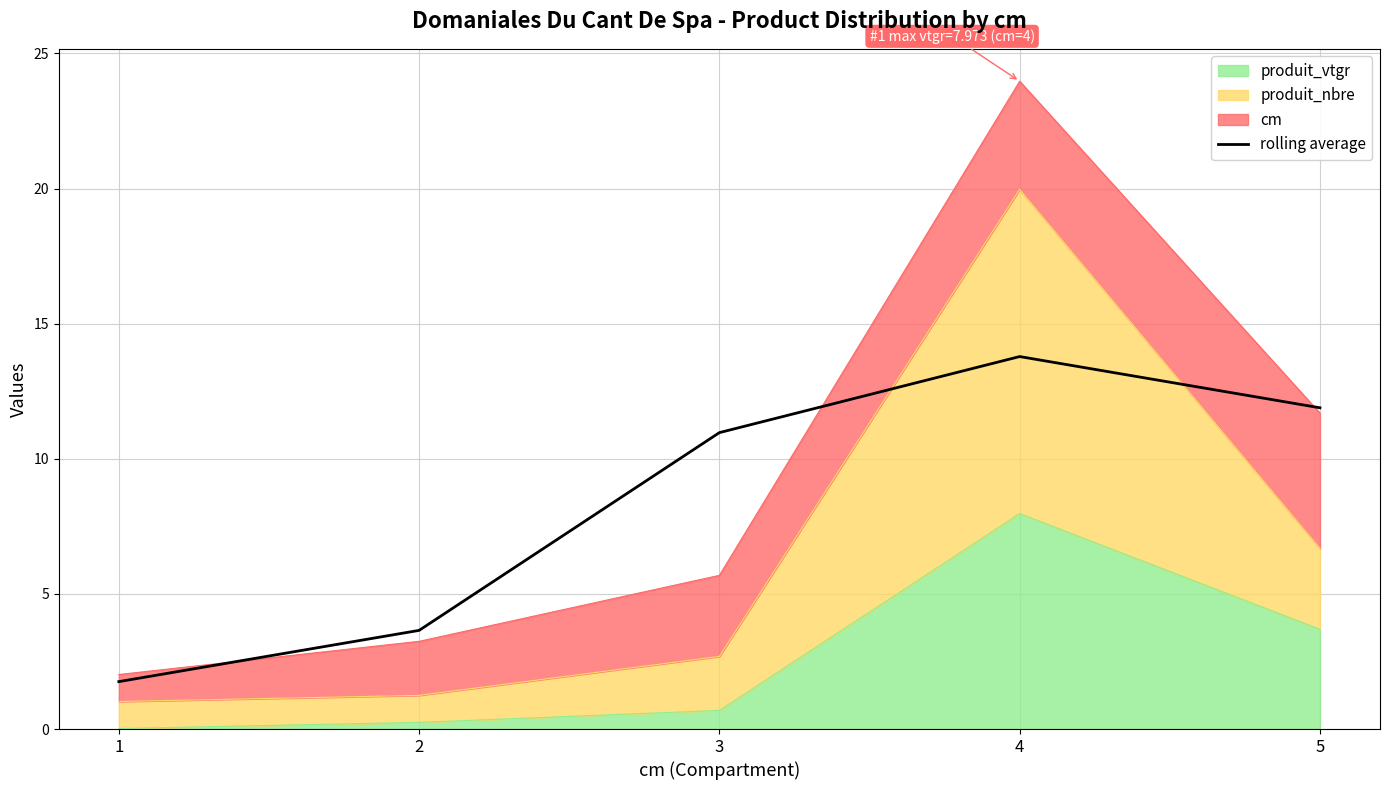

List the labels in order of value, largest first.

4, 5, 3, 2, 1